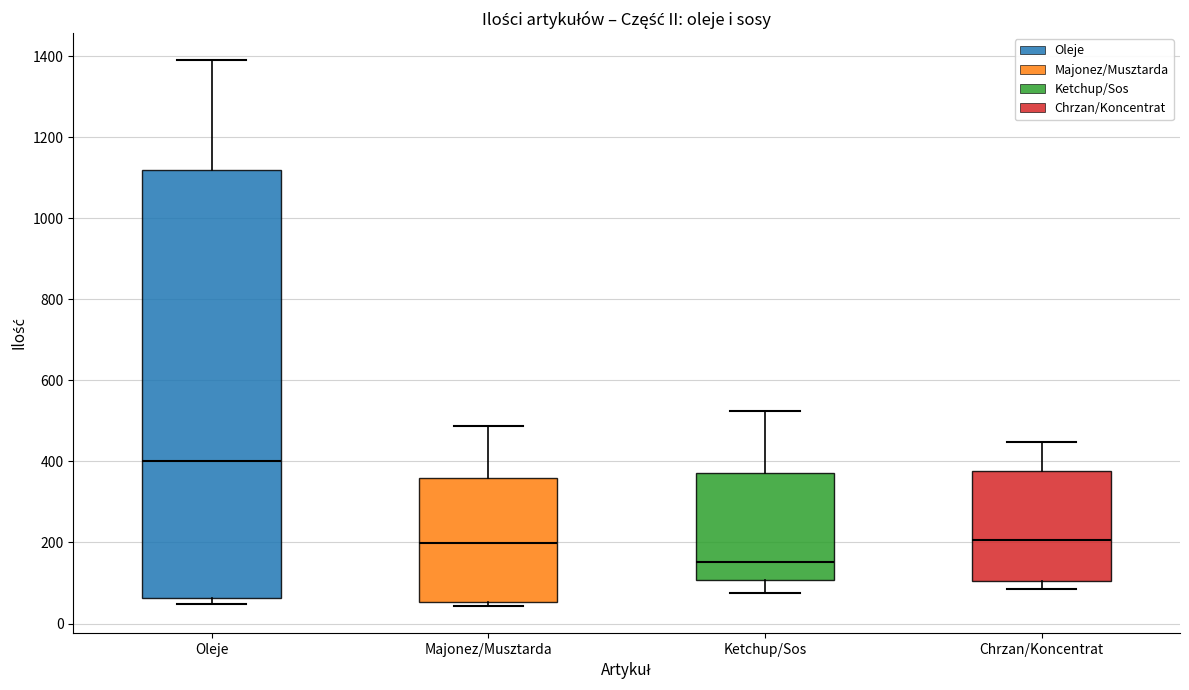

Which box's median line is the highest?

Oleje